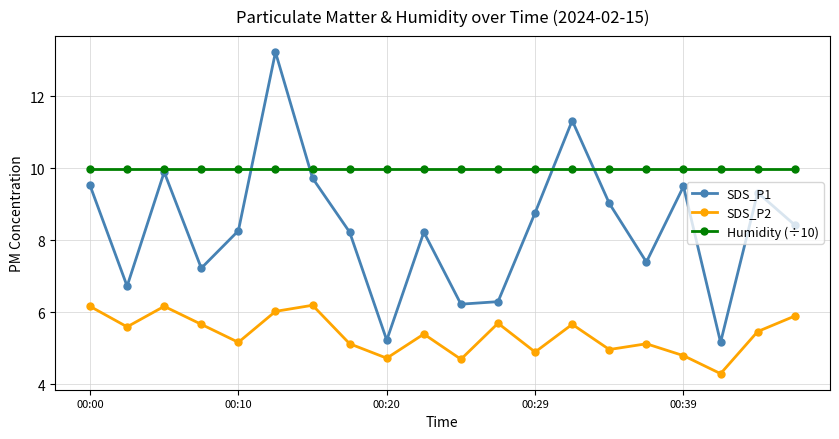

What is the value of the SDS_P1 point at the 8th from the left?

8.2